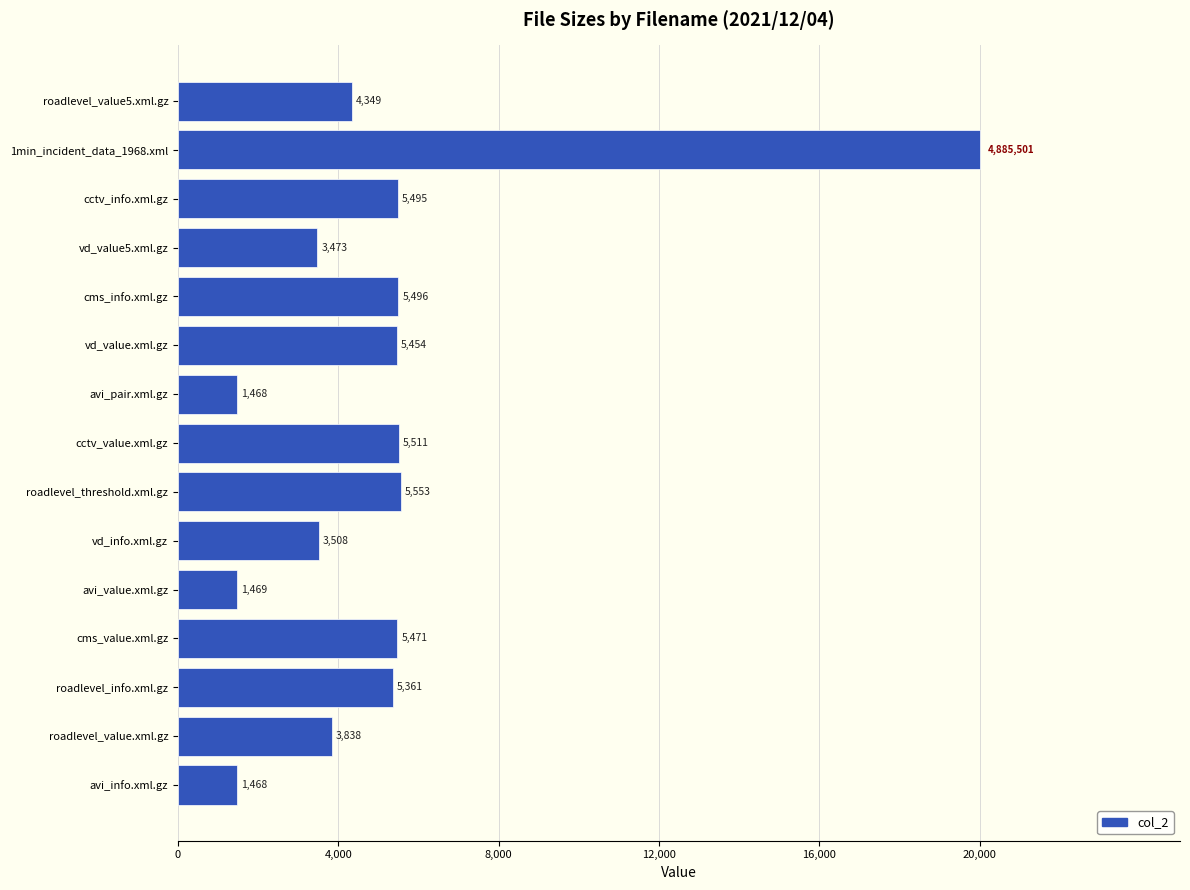

What is the label of the 1st bar from the bottom?

avi_info.xml.gz